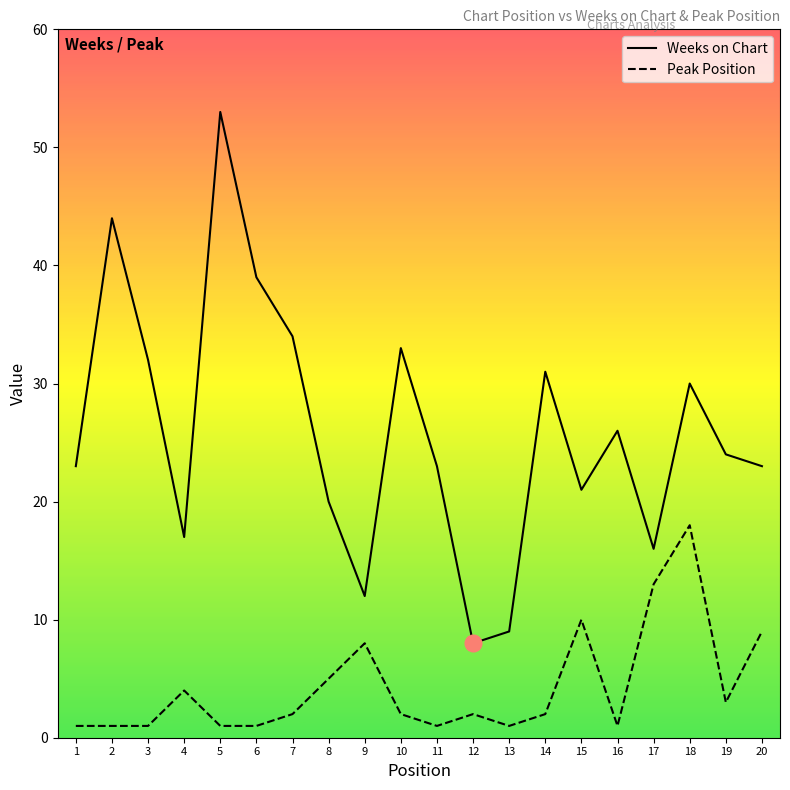

What is the difference between the highest and lowest values at 12?

6